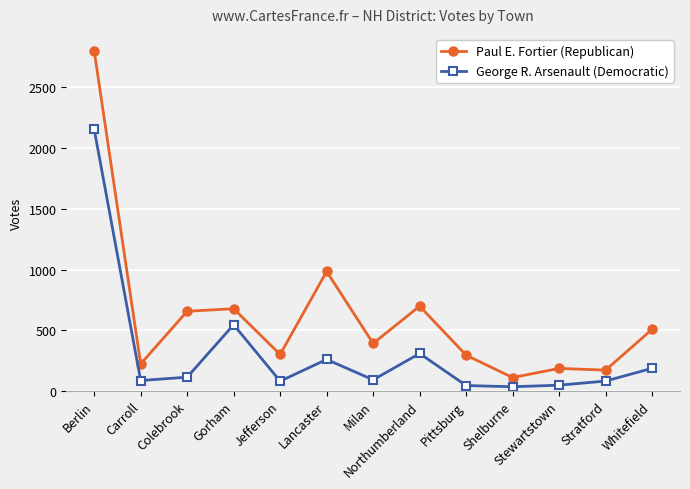

The Paul E. Fortier (Republican) series shows 391 at Milan. True or false?

True